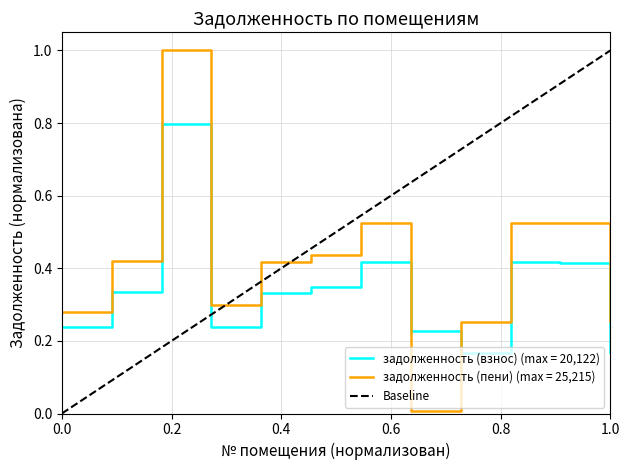

After their last crossing, which series has the higher values: задолженность (взнос) (max = 20,122) or задолженность (пени) (max = 25,215)?

задолженность (пени) (max = 25,215)